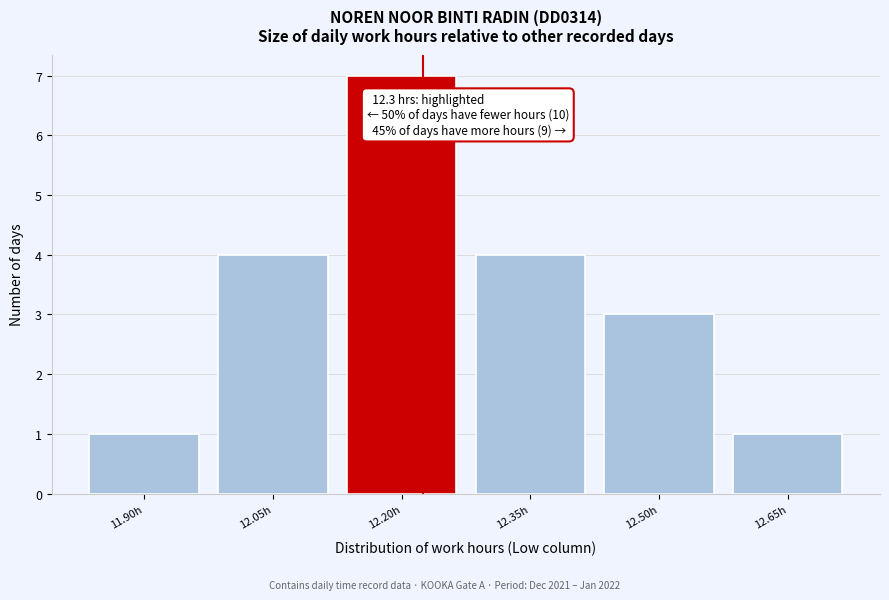

Reading left to right, extract all data points from this chart.

1	4	7	4	3	1